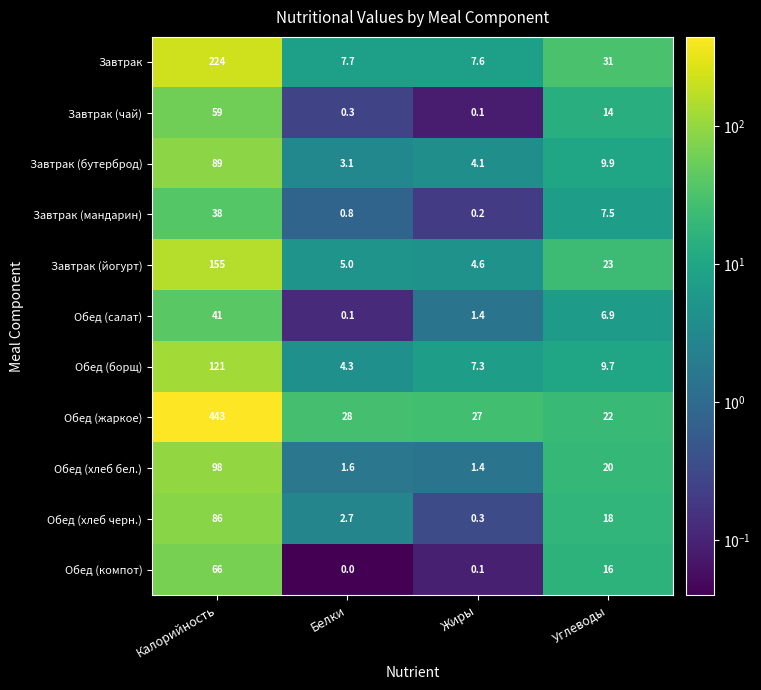

What is the spread (max minus min) of values at Жиры?

26.9